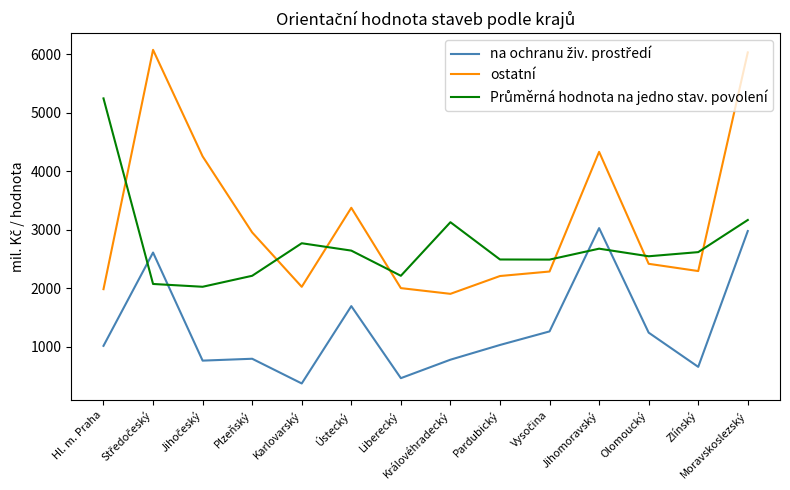

What is the total value across all series at Olomoucký?

6199